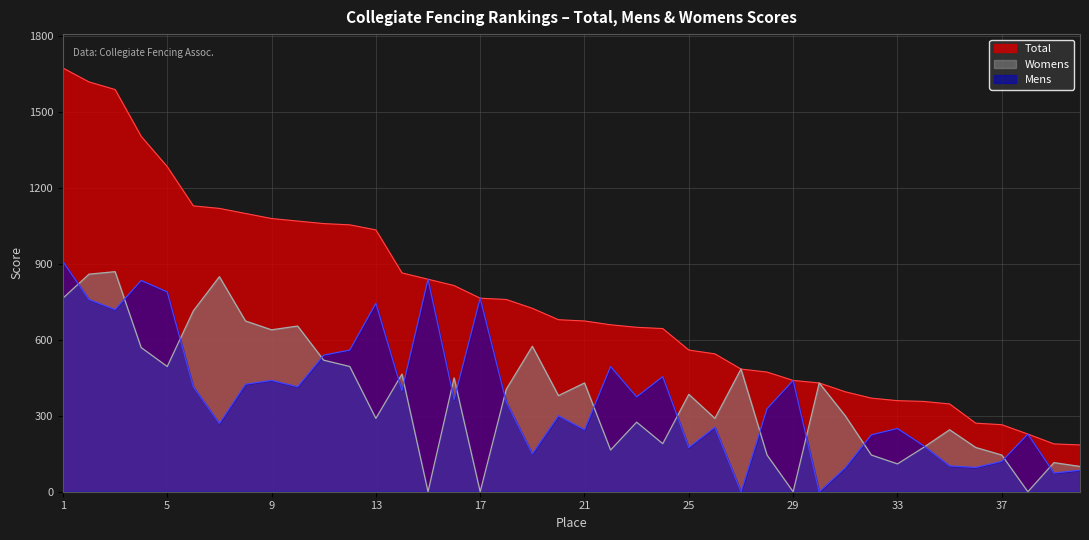

At which label does Total reach its minimum?

40